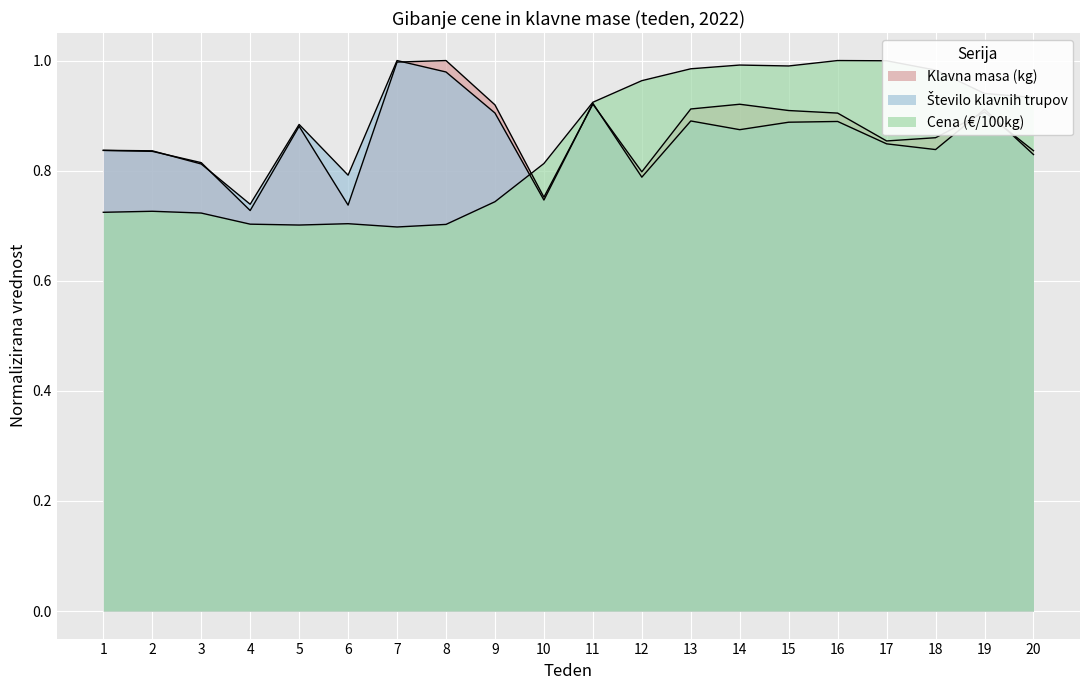

Read the Klavna masa (kg) value at 13.

0.9